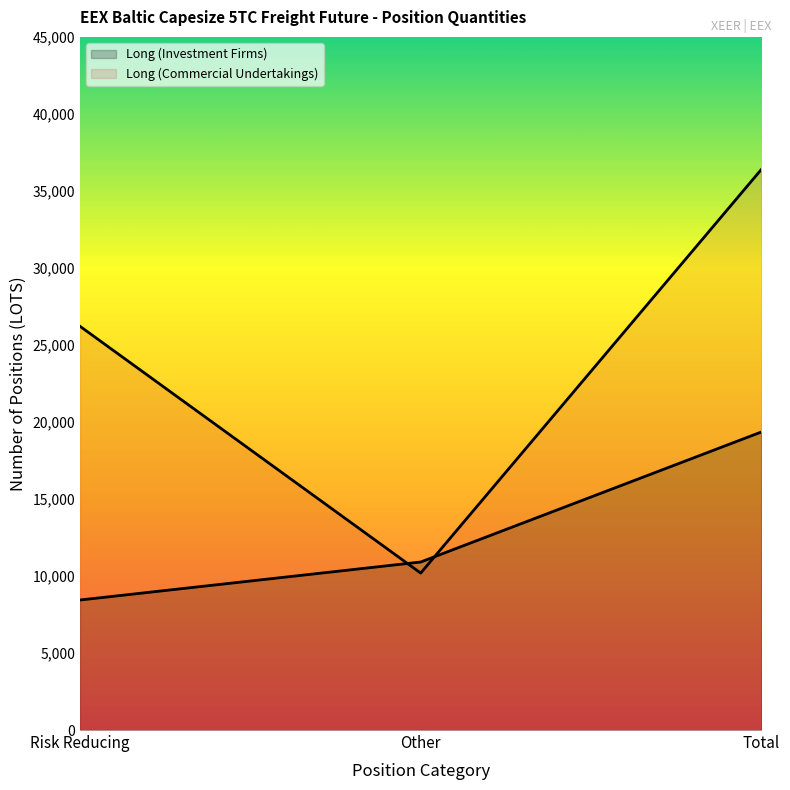

List the series in order of their overall mean, lowest first.

Long (Investment Firms), Long (Commercial Undertakings)